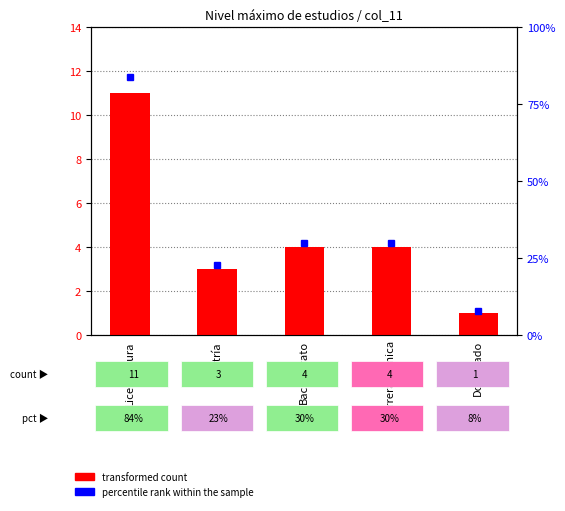

Reading left to right, transcribe all the data shown in this chart.

transformed count: Licenciatura=11	Maestría=3	Bachillerato=4	Carrera técnica=4	Doctorado=1
percentile rank within the sample: Licenciatura=84	Maestría=23	Bachillerato=30	Carrera técnica=30	Doctorado=8